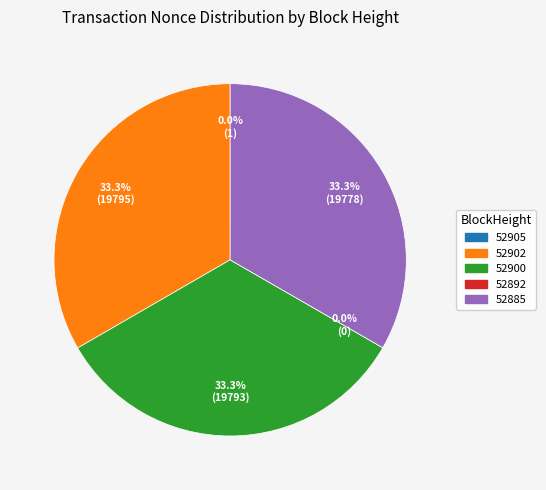

To the nearest percent, what is the average slice percentage?

20%